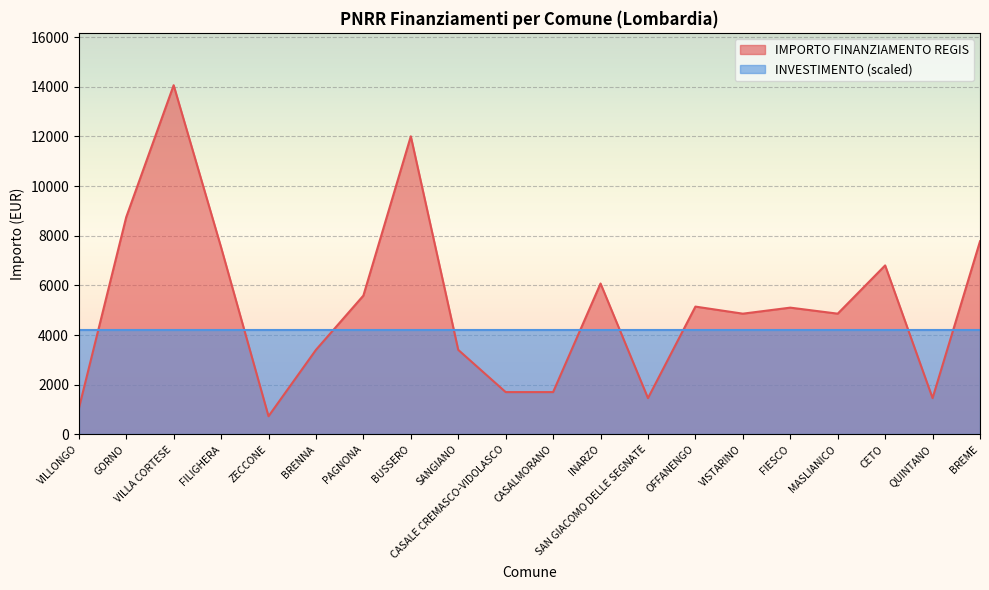

Rank the categories by value from lowest to highest.

ZECCONE, VILLONGO, SAN GIACOMO DELLE SEGNATE, QUINTANO, CASALE CREMASCO-VIDOLASCO, CASALMORANO, BRENNA, SANGIANO, VISTARINO, MASLIANICO, FIESCO, OFFANENGO, PAGNONA, INARZO, CETO, FILIGHERA, BREME, GORNO, BUSSERO, VILLA CORTESE